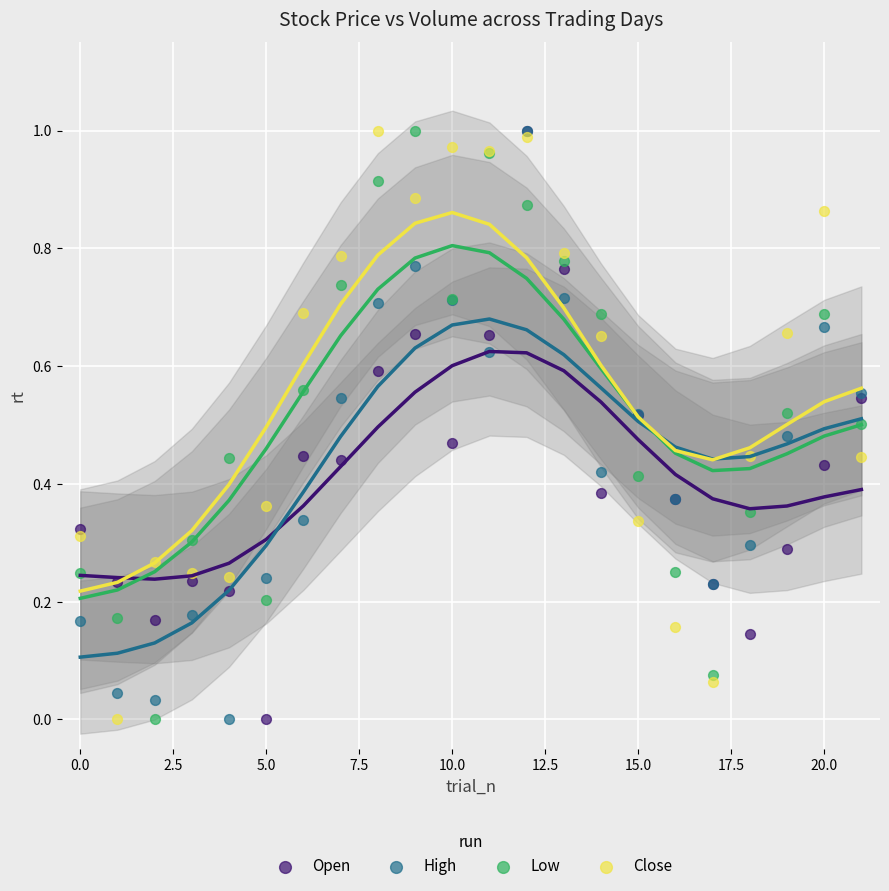

What are all the series names shown in the legend?

Open, High, Low, Close